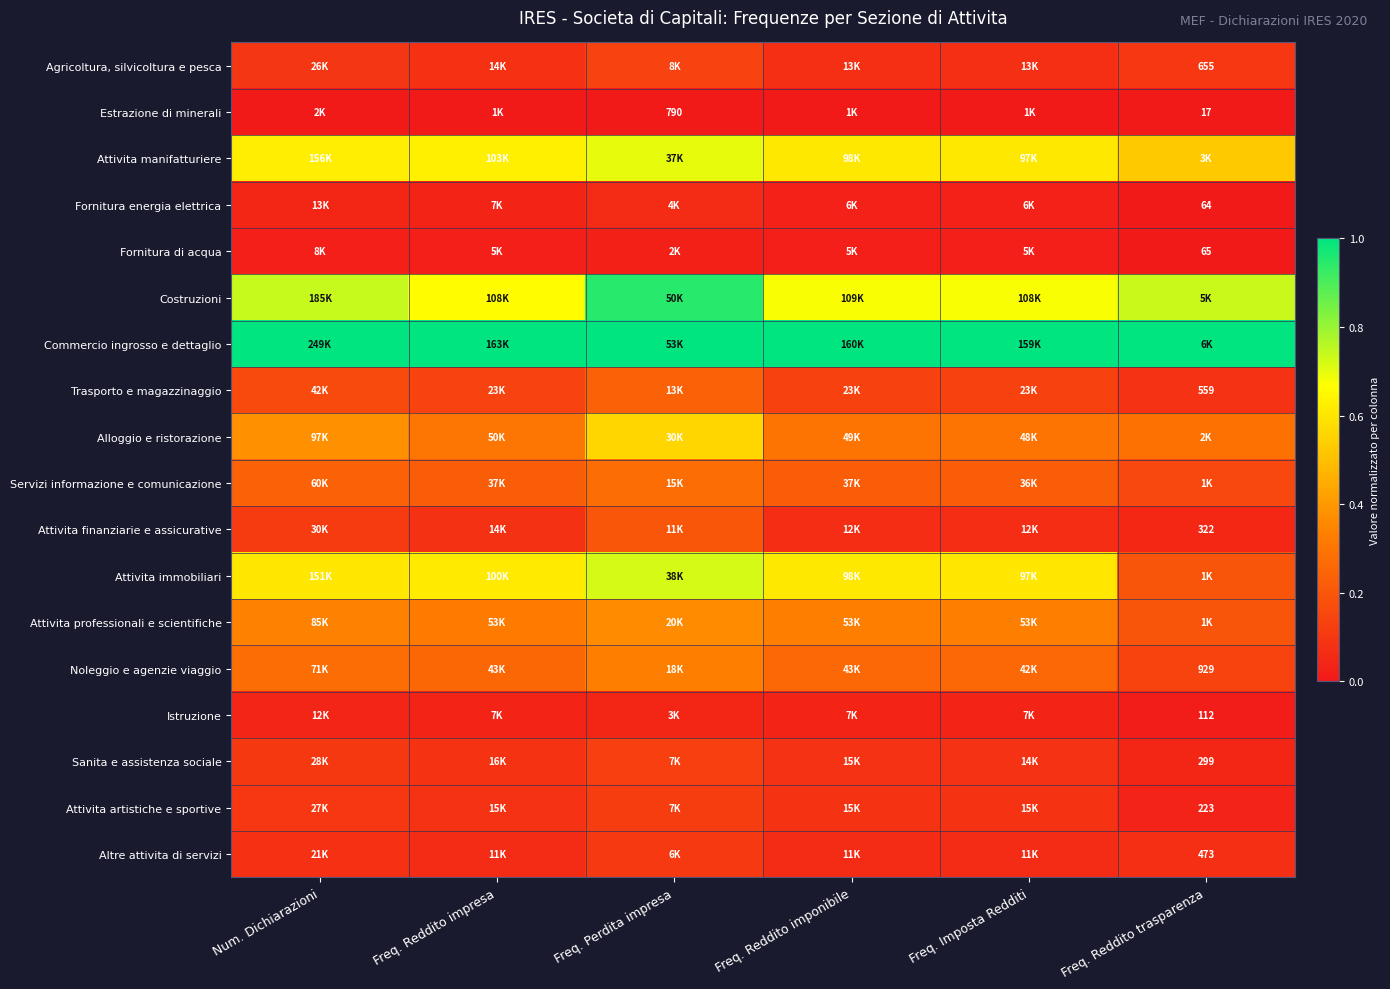

True or false: Trasporto e magazzinaggio has a value of 0.2 at Freq. Reddito imponibile.

False